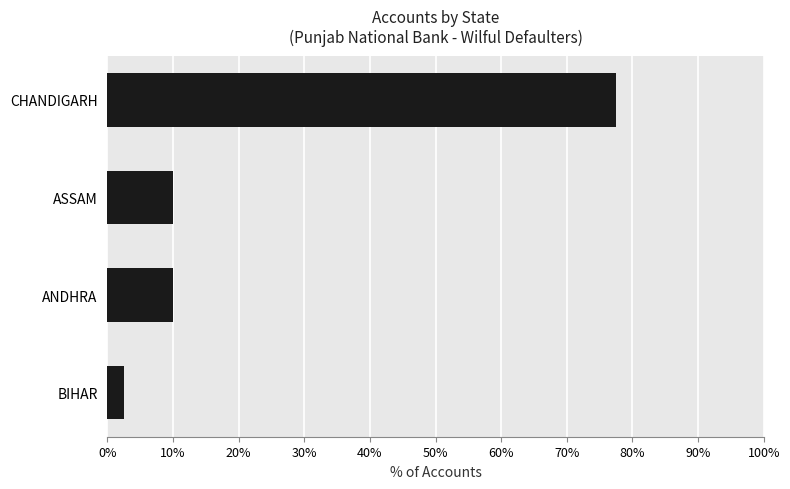

What is the ratio of the value at ASSAM to the value at BIHAR?

4.0